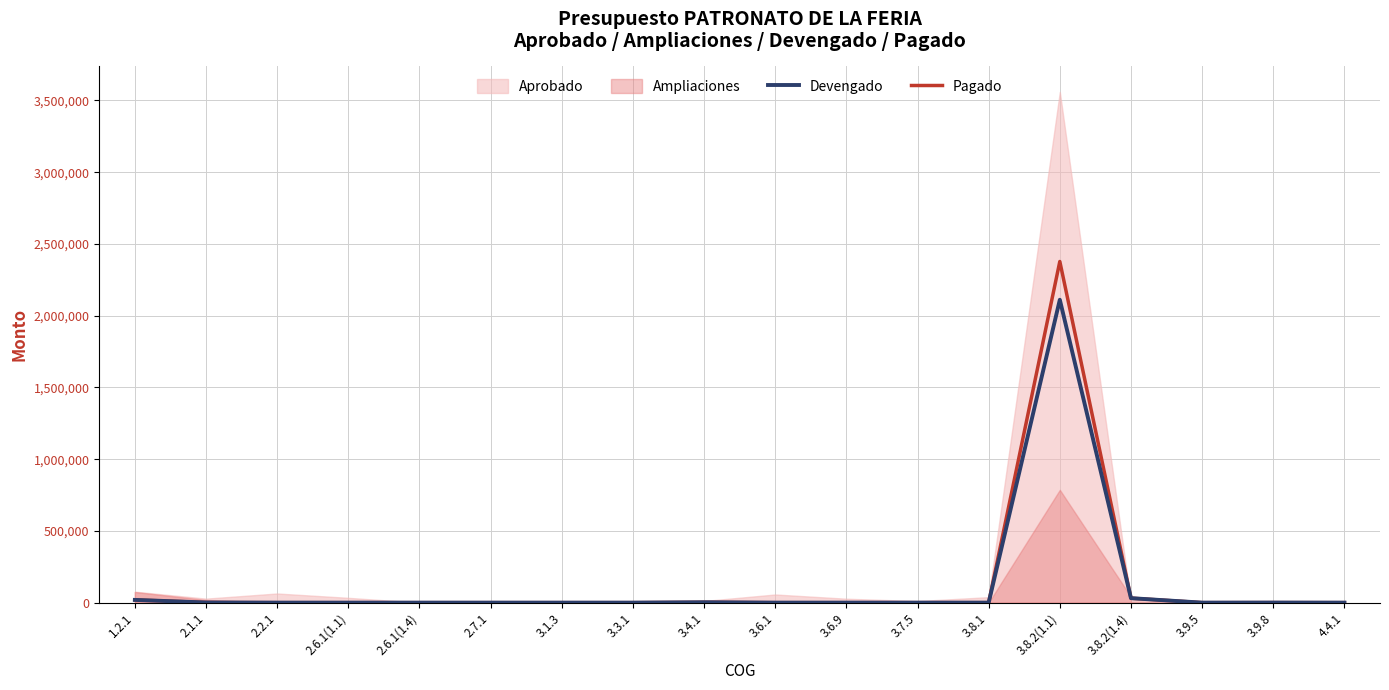

What is the average value of the Devengado series?

120308.5